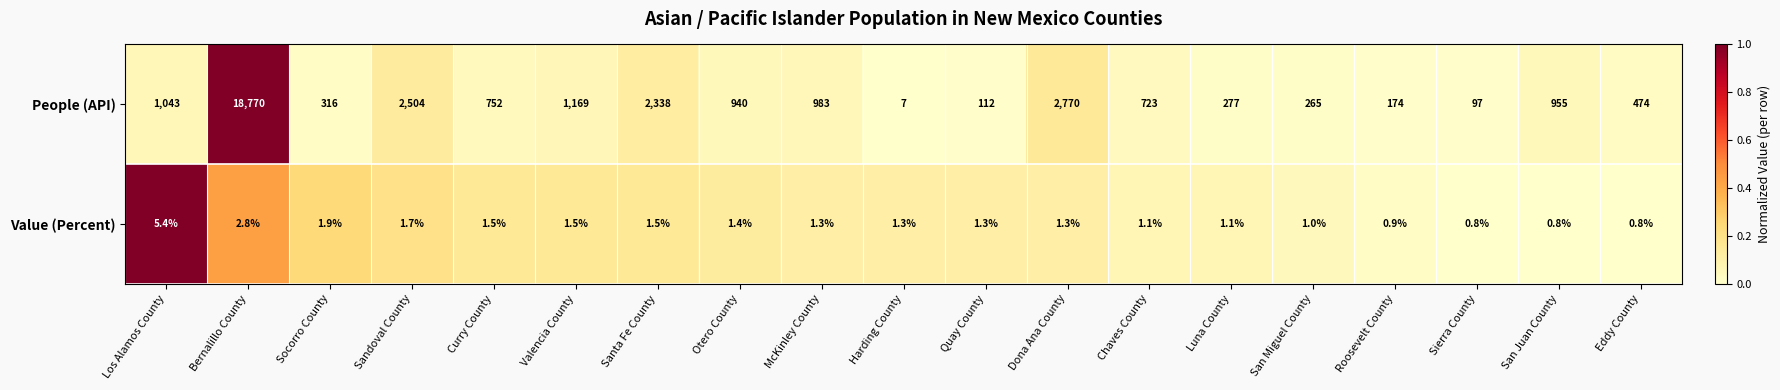

Which series has the largest range (max minus min)?

People (API)